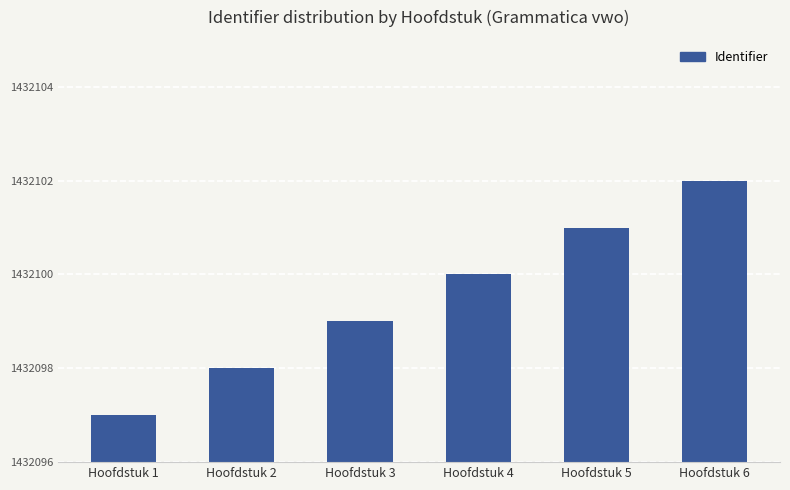

Rank the categories by value from highest to lowest.

Hoofdstuk 6, Hoofdstuk 5, Hoofdstuk 4, Hoofdstuk 3, Hoofdstuk 2, Hoofdstuk 1